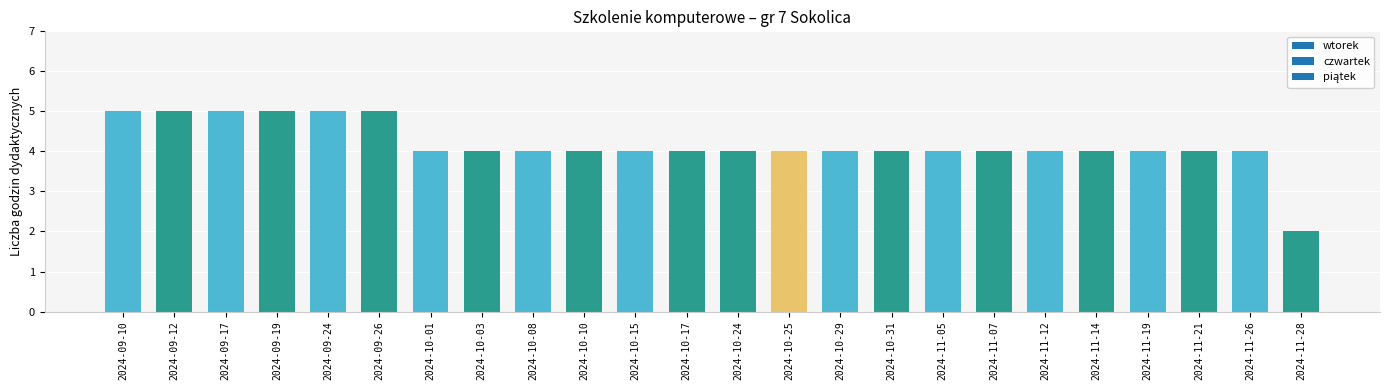

Which category has the lowest value across all series?

2024-11-28